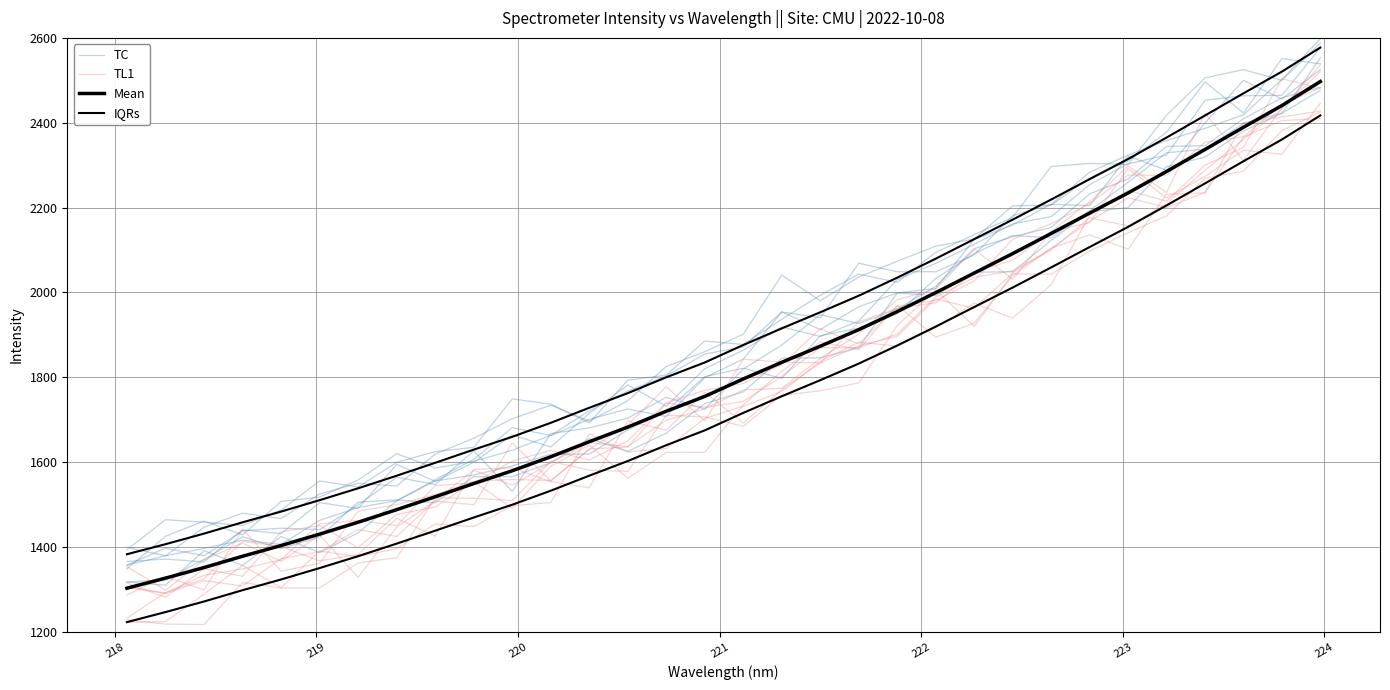

At how many categories does at least one series exceed 2069?

11